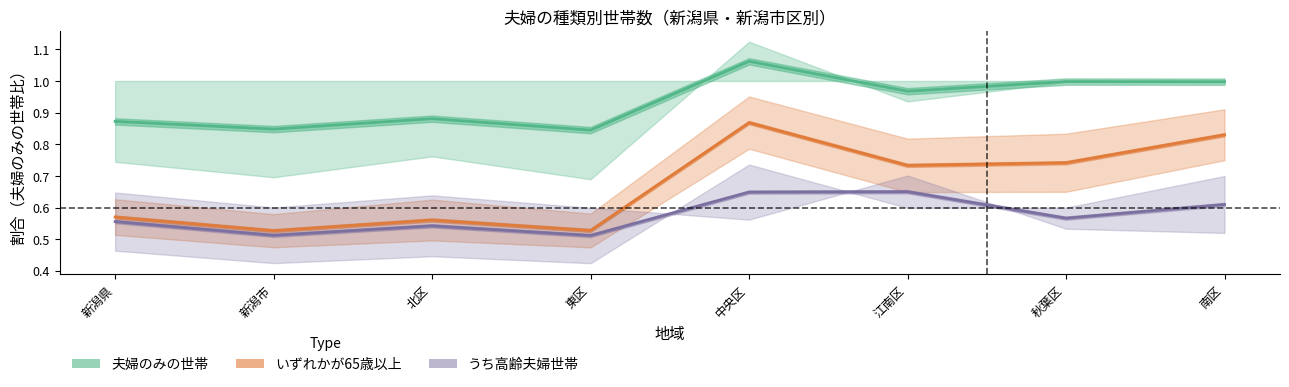

Count the number of categories in the chart.

8